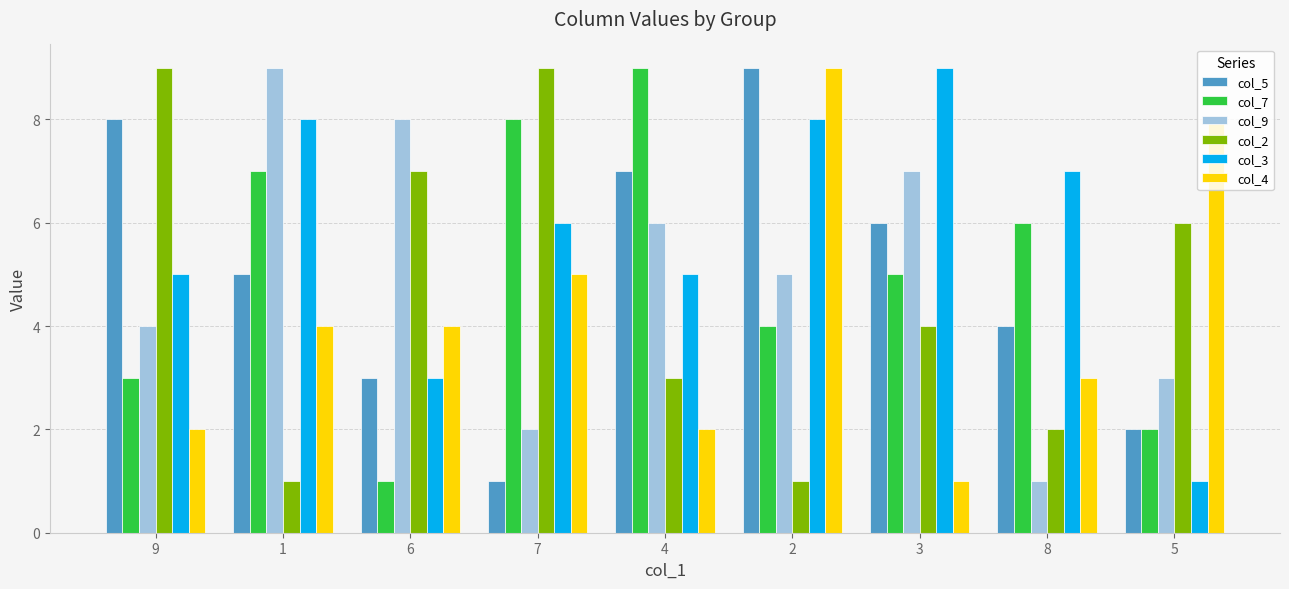

At which category is the sum across all series the highest?

2